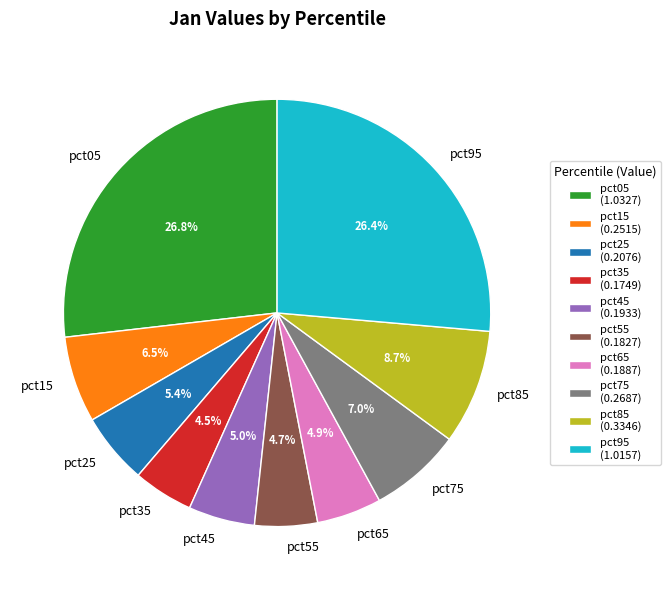

Is pct25 the majority of the pie?

No